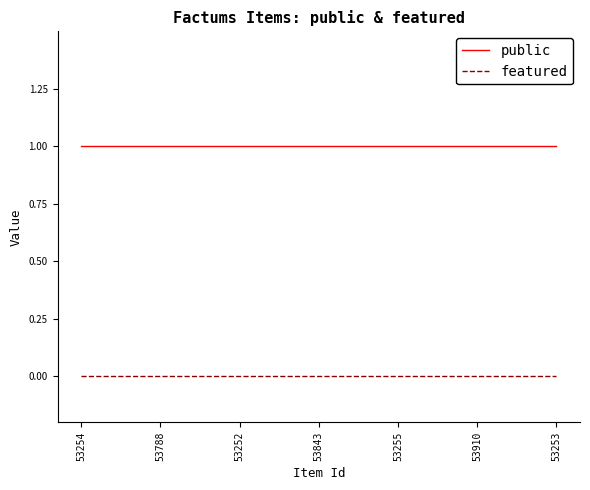

What position from the left is 53255?

5